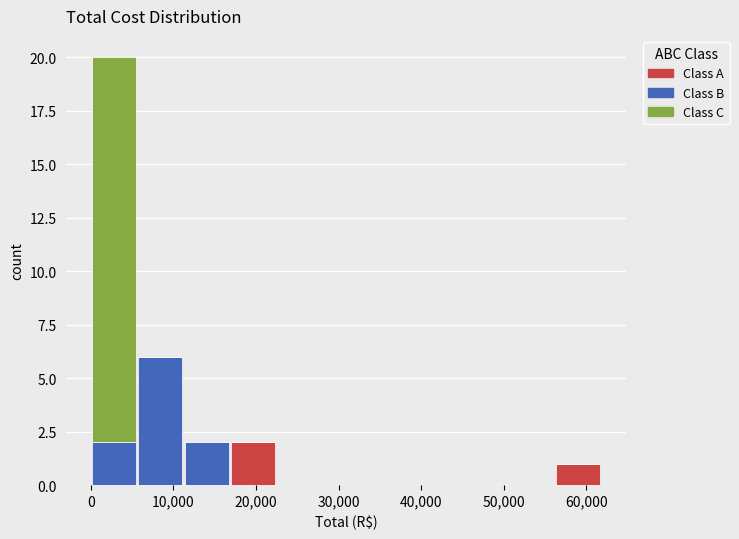

Reading left to right, transcribe this chart: for each stacked bar, give the range it covers on the x-axis and its total height. Neither the bar edges nor the heights are printed on the chart, so give them approximately, as read against the axes.

0 to 6000: 20
6000 to 11000: 6
11000 to 17000: 2
17000 to 22000: 2
22000 to 28000: 0
28000 to 34000: 0
34000 to 39000: 0
39000 to 45000: 0
45000 to 51000: 0
51000 to 56000: 0
56000 to 62000: 1